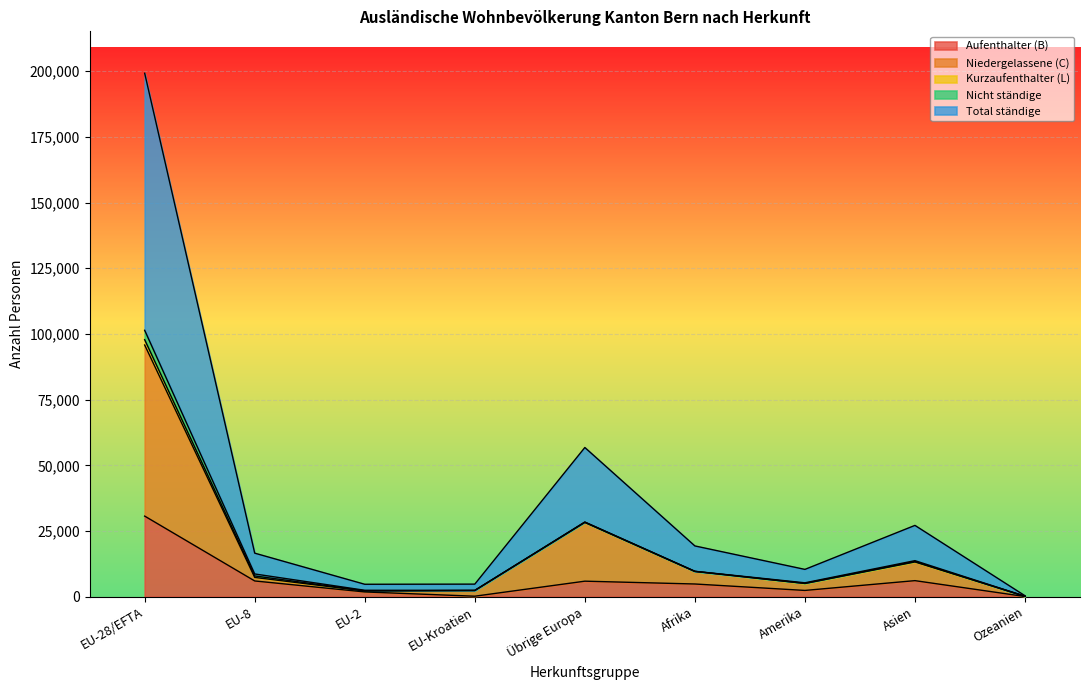

Is it true that Aufenthalter (B) equals 6129 at Asien?

True